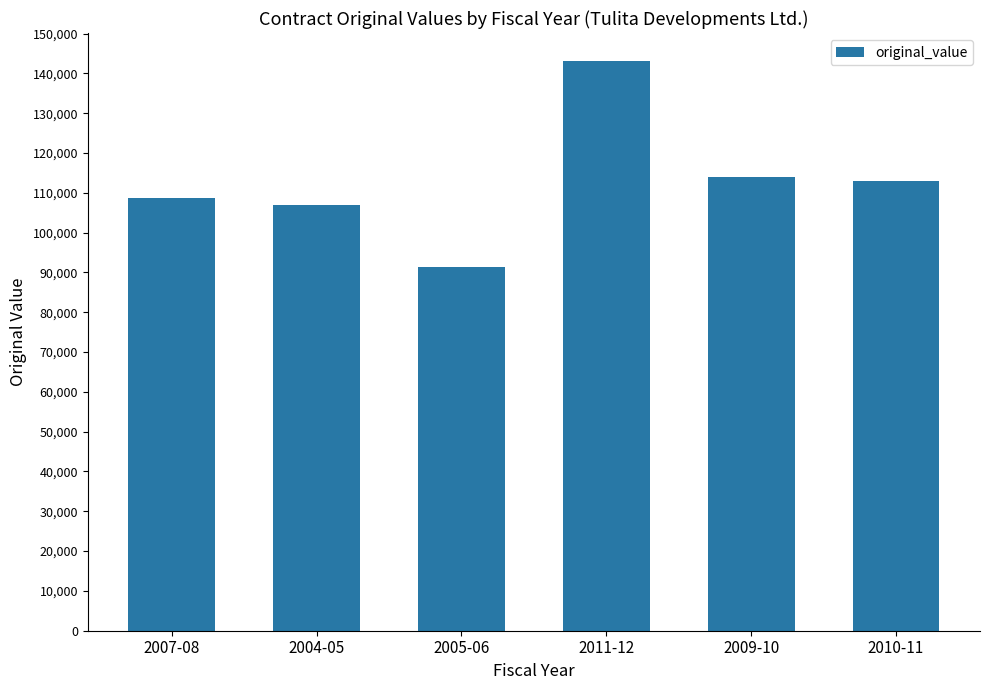

What is the minimum value shown in the chart?

91380